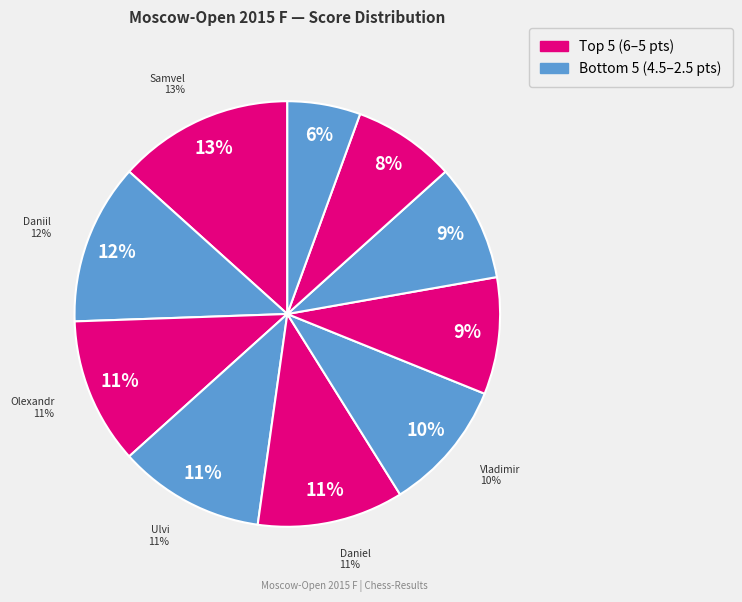

Rank the categories by value from highest to lowest.

Ter-Sahakyan Samvel, Dubov Daniil, Bortnyk Olexandr, Bajarani Ulvi, Sadzikowski Daniel, Belous Vladimir, Yuffa Daniil, Predke Alexandr, Paravyan David, Vavulin Maksim